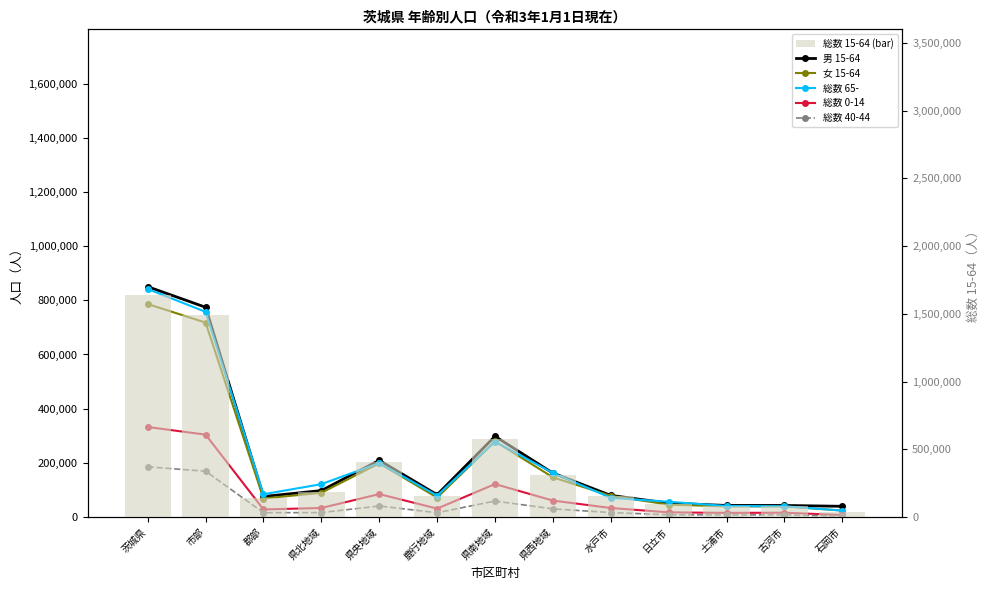

What is the label of the 8th bar from the right?

鹿行地域